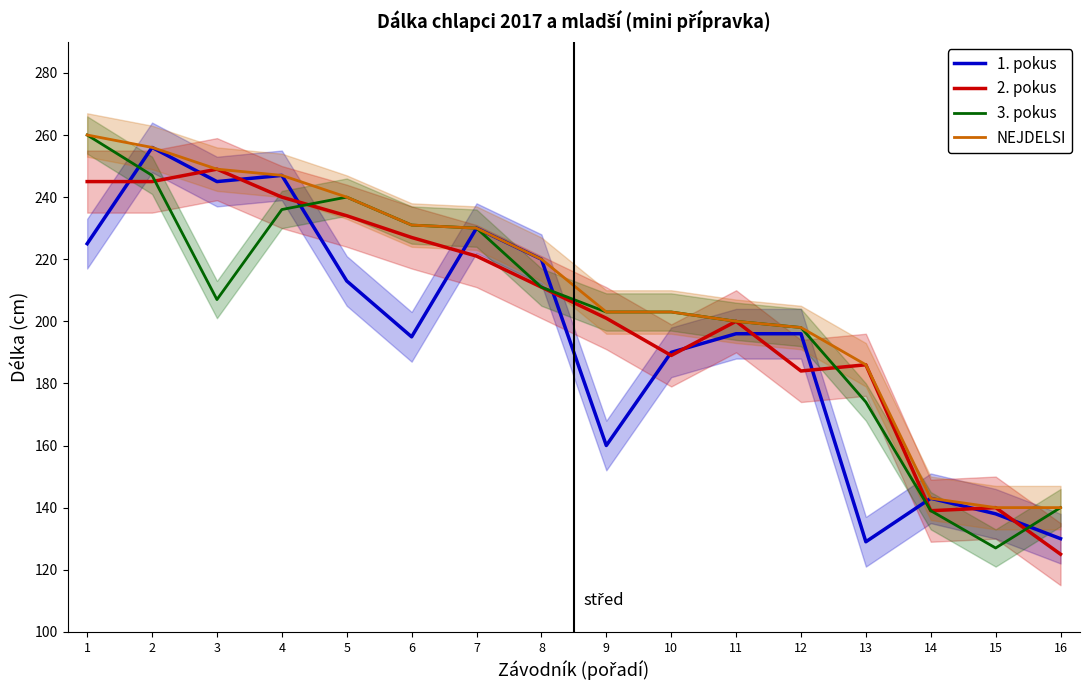

At how many categories does at least one series exceed 171?

13